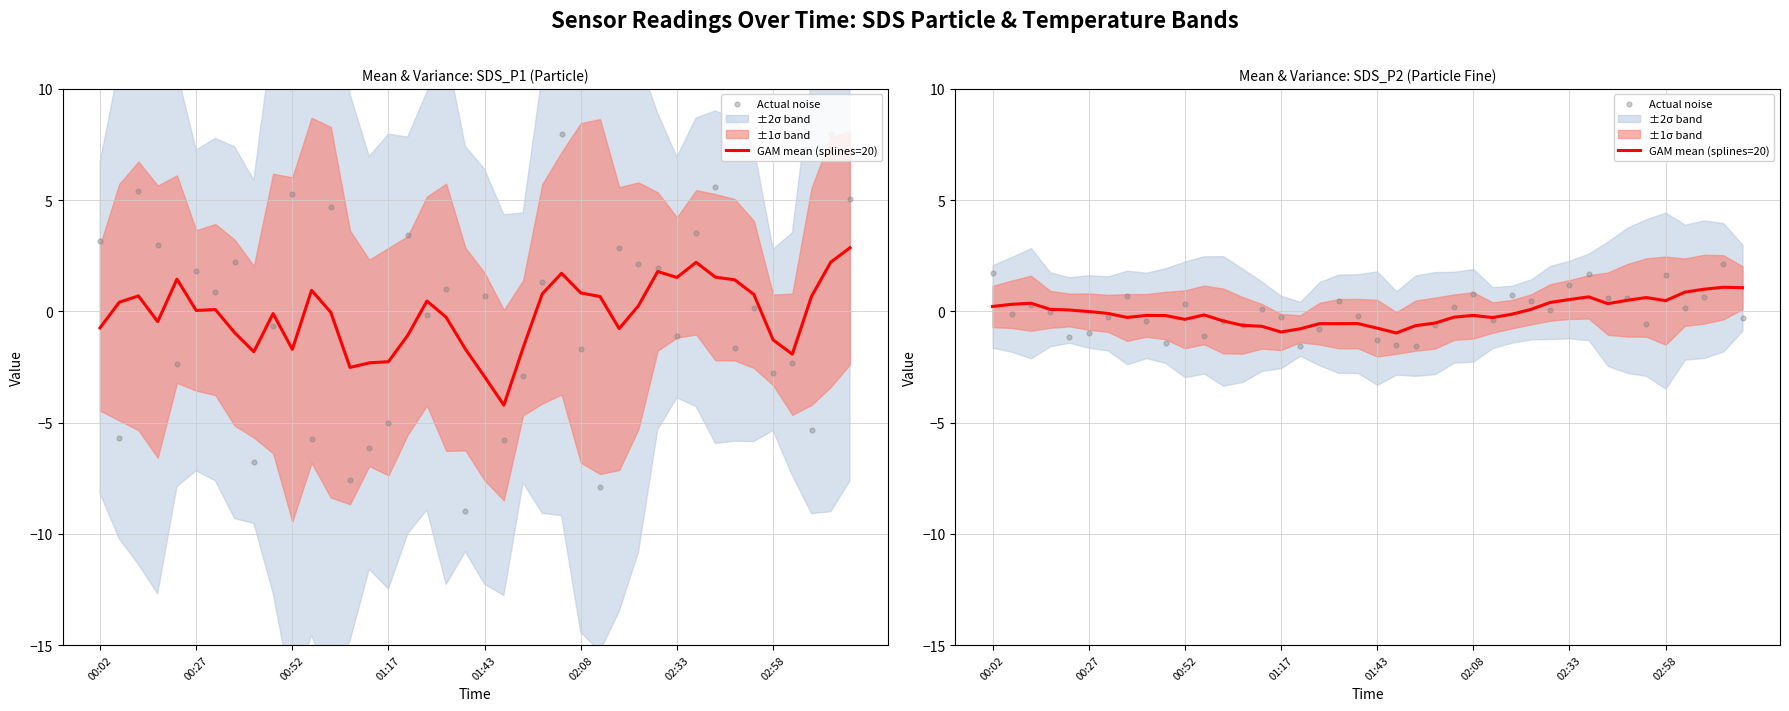

Is the value of GAM mean (splines=20) at 02:08 greater than the value of Actual noise at 00:52?

No